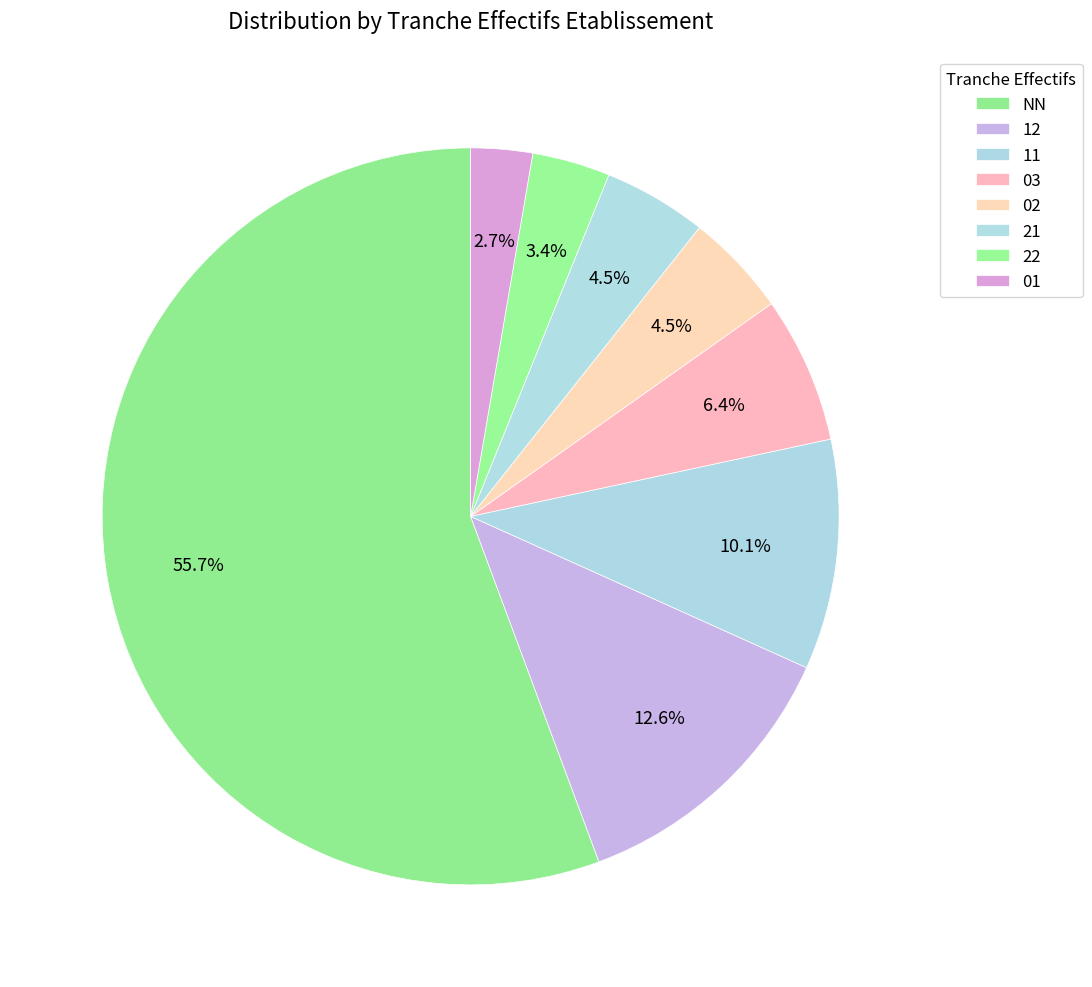

What is the majority slice?

NN